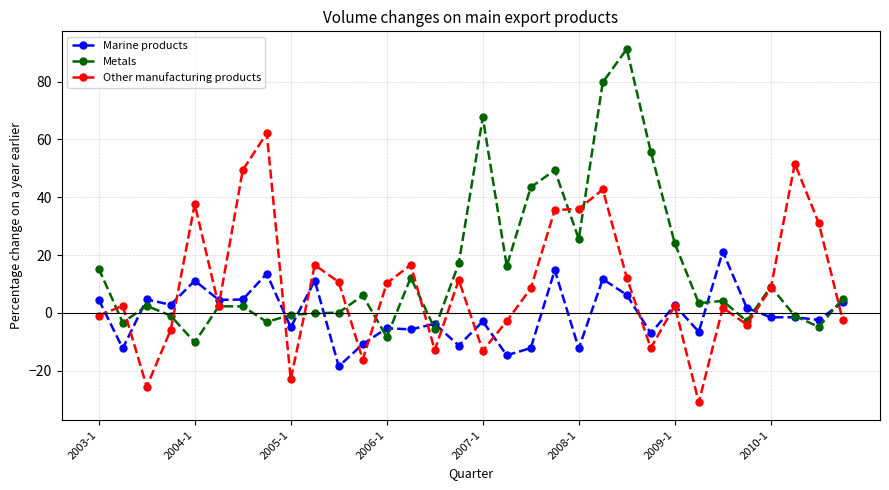

What is the value of the Metals point at the 2nd from the left?

-3.3